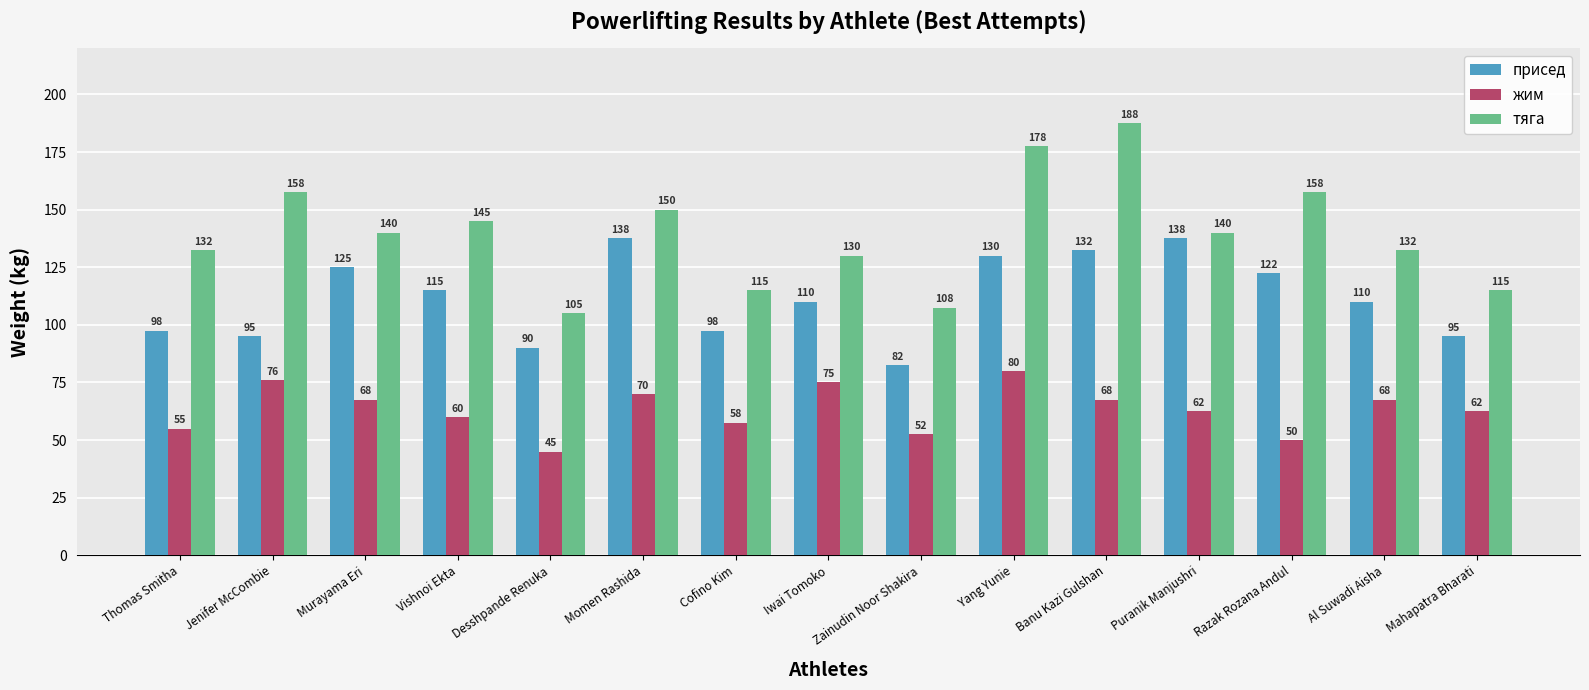

What is the label of the 10th bar from the right?

Momen Rashida